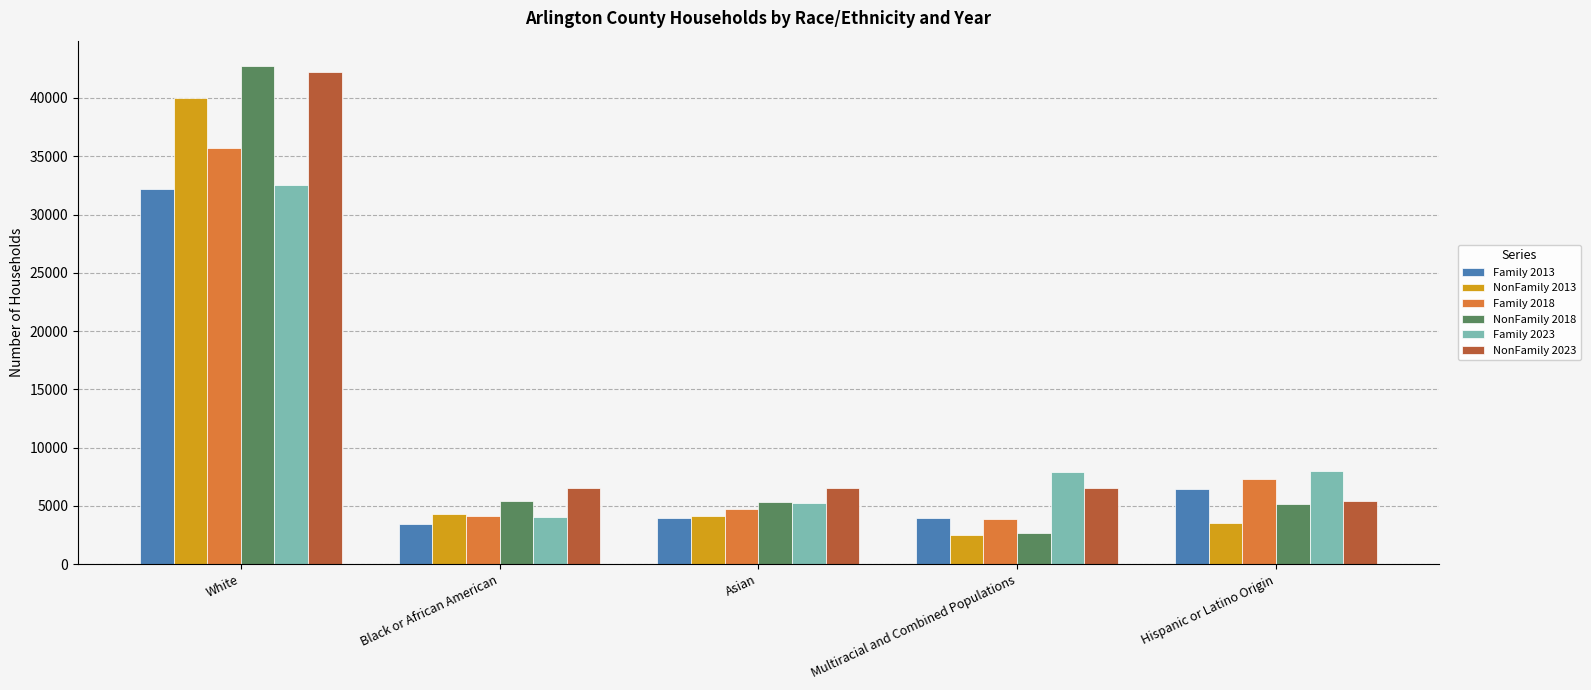

What is the approximate value of NonFamily 2013 at Black or African American?

4297